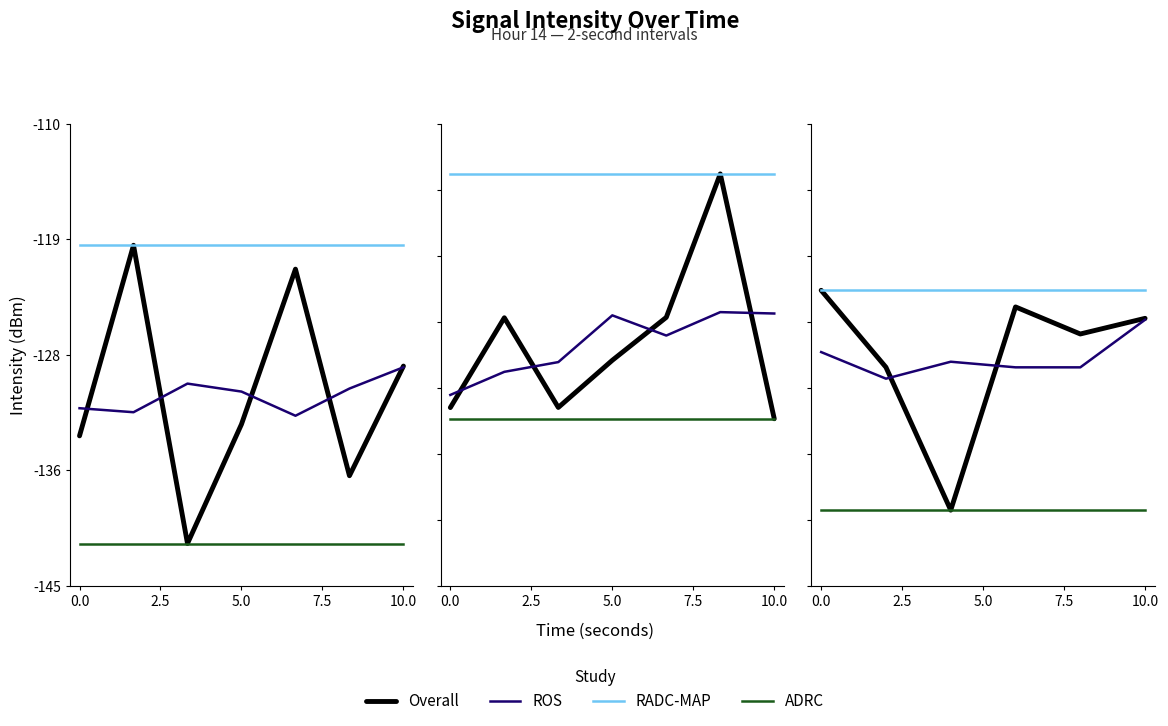

True or false: ROS and RADC-MAP cross at least once.

False